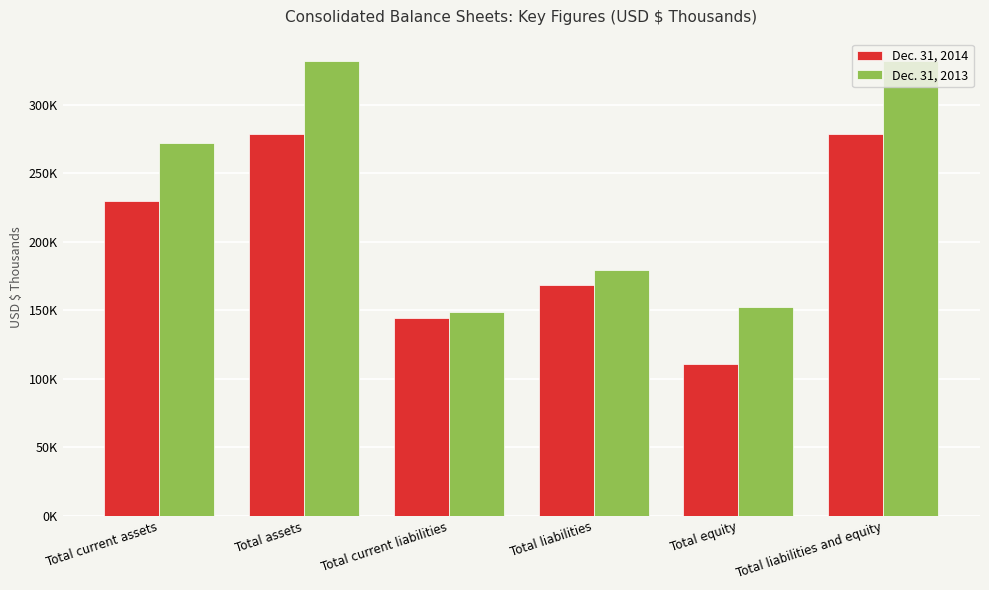

Are the bars grouped side by side (vs. stacked)?

Yes